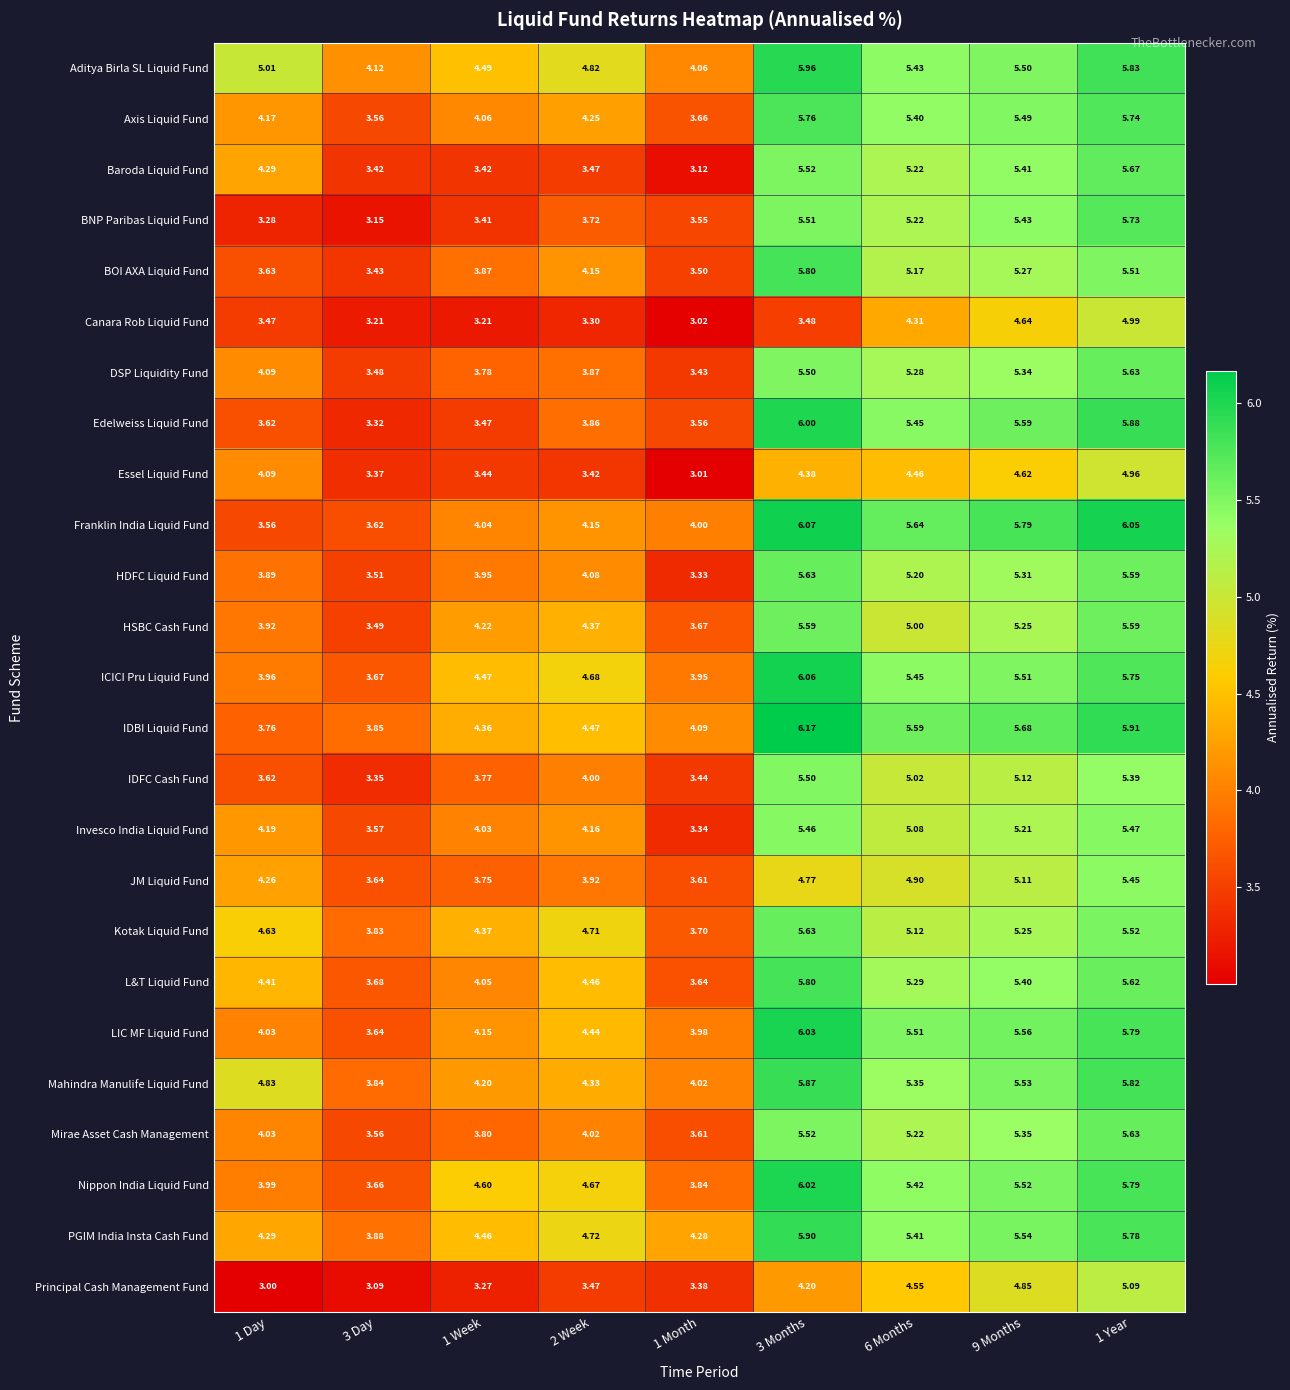

Which series has the largest total across all categories?

Aditya Birla SL Liquid Fund